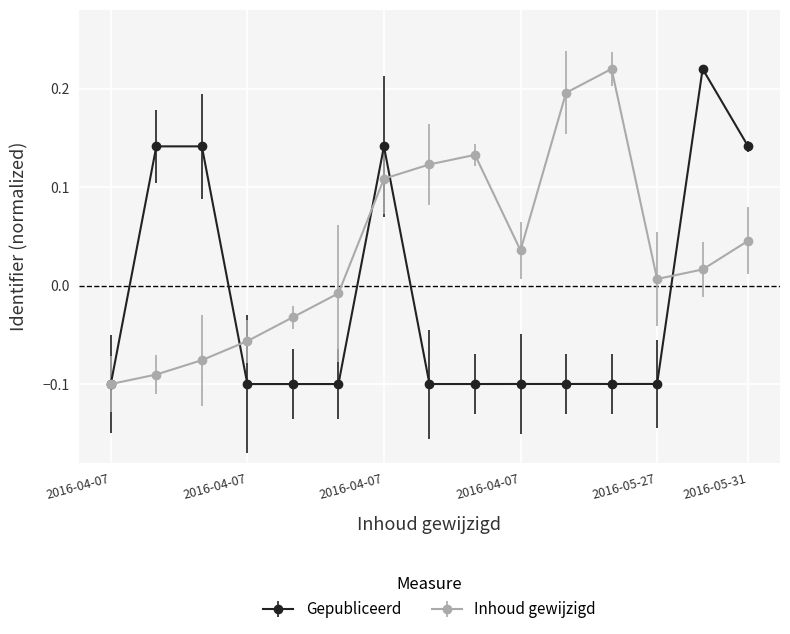

How many values in the Gepubliceerd series are below 0?

10